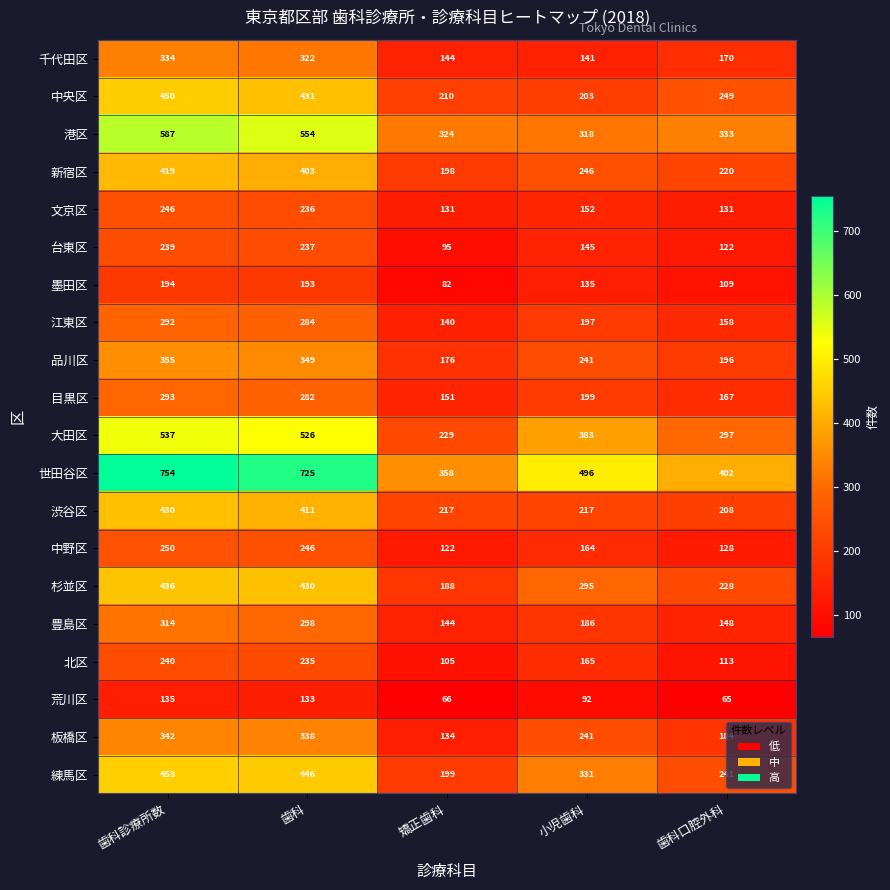

At which category is the sum across all series the highest?

歯科診療所数